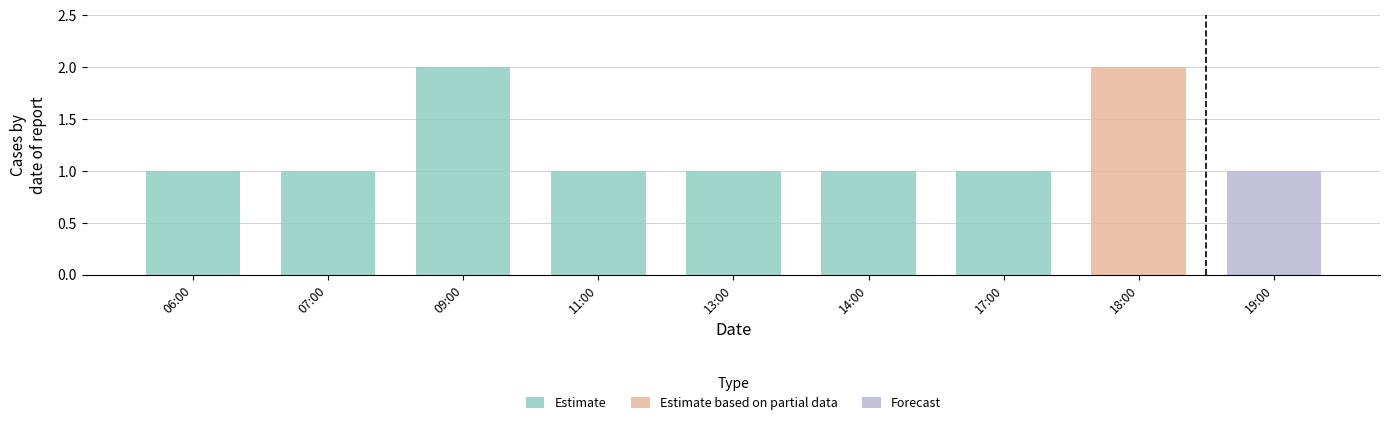

How many values are between 1 and 2?

7